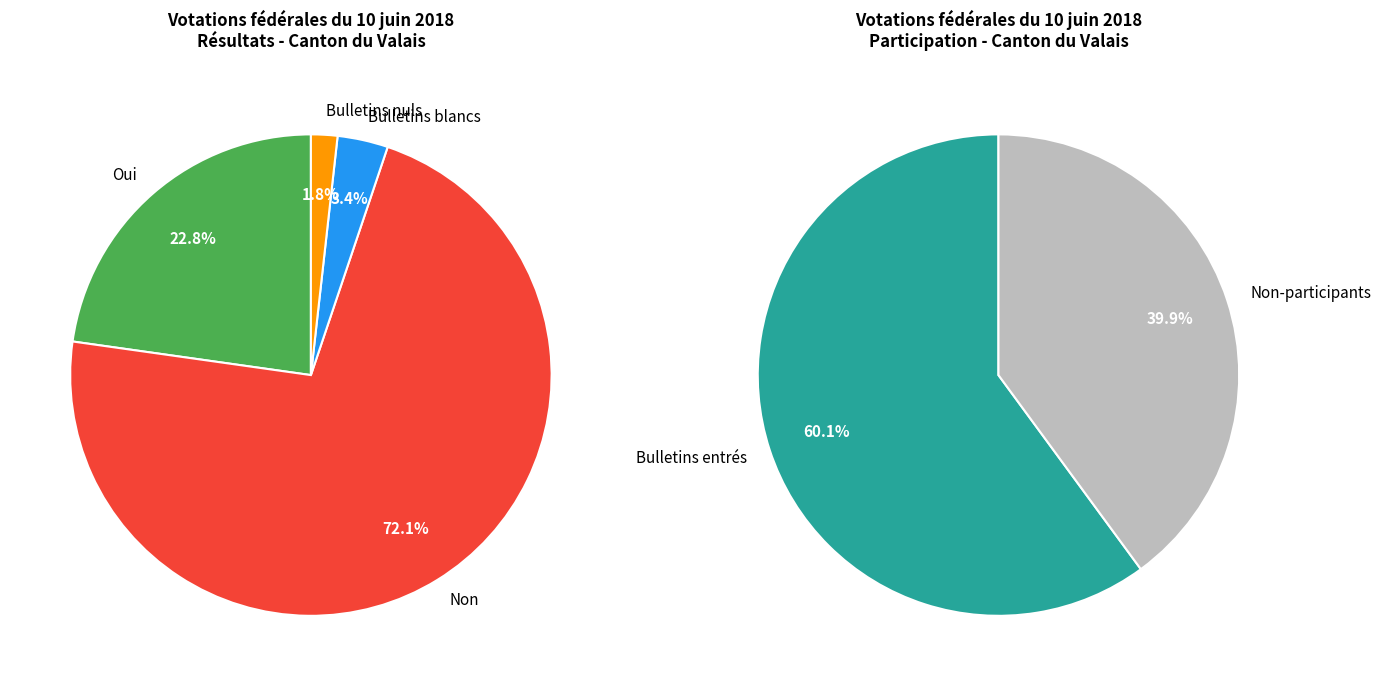

What is the smallest slice in the pie chart?

Bulletins nuls